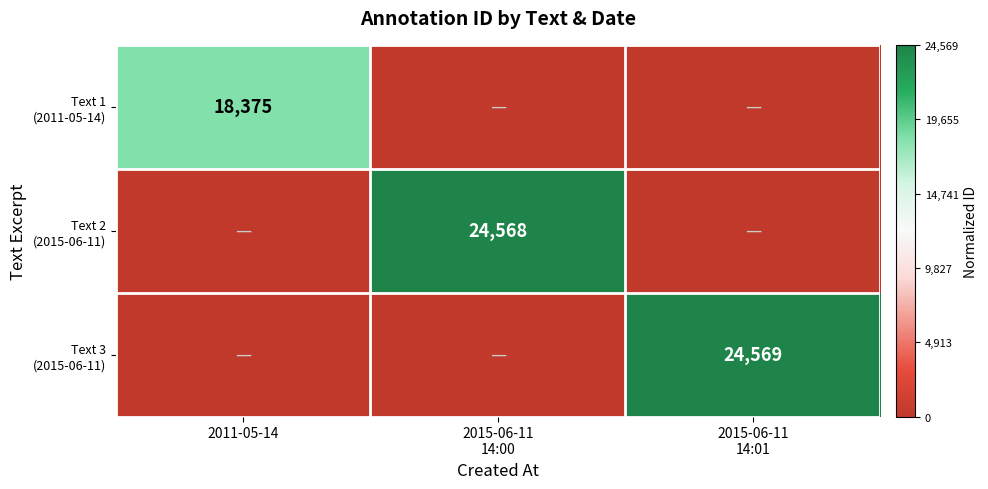

How many positive values does the Text 3 (2015-06-11) series have?

1